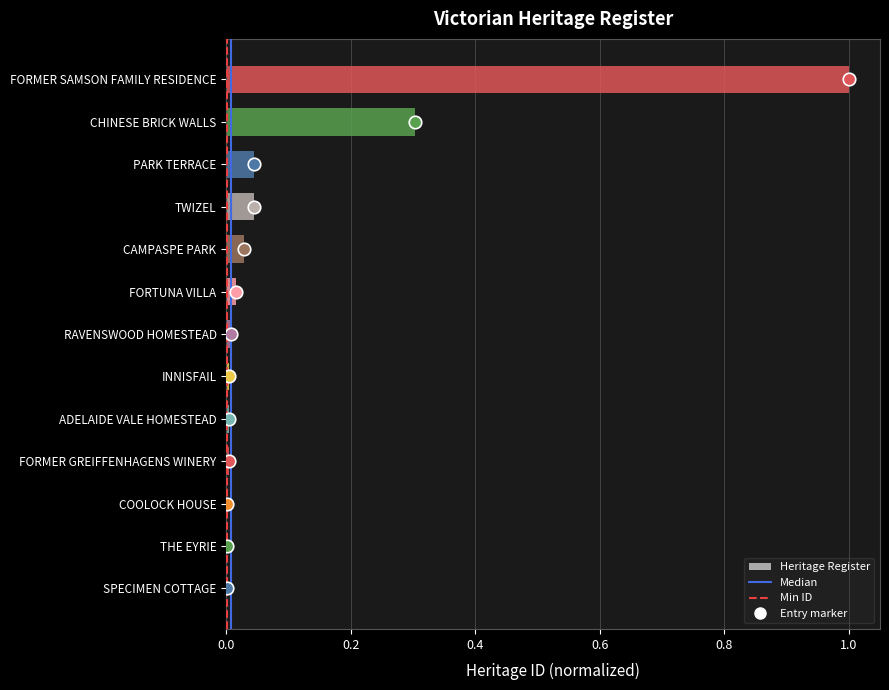

What is the difference between the values at CHINESE BRICK WALLS and CAMPASPE PARK?

0.3